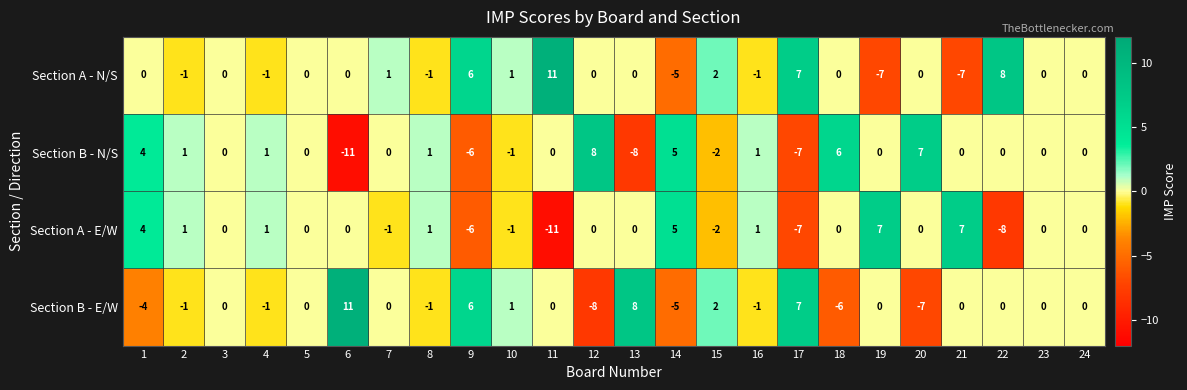

What is the smallest value displayed?

-11